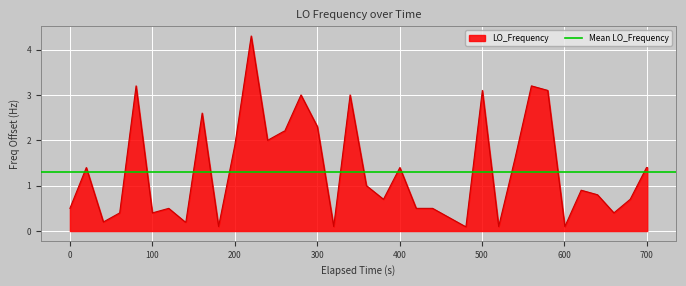

How many interior local peaks (higher than both neighbors) does the data have?

11